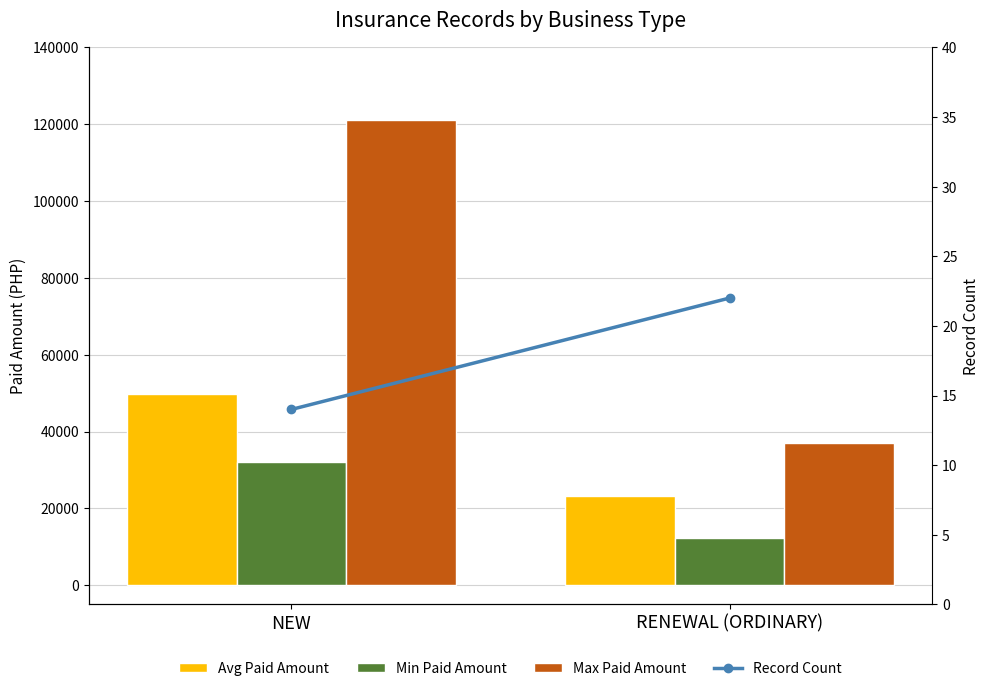

What is the highest value of the Max Paid Amount series?

121000.0